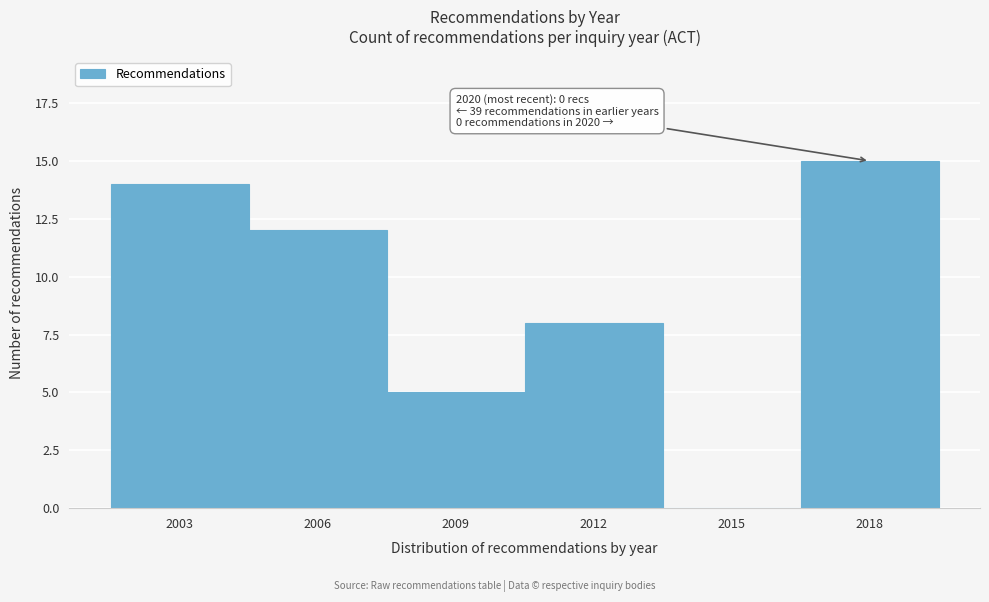

Reading left to right, extract all data points from this chart.

2003=14	2006=12	2009=5	2012=8	2015=0	2018=15